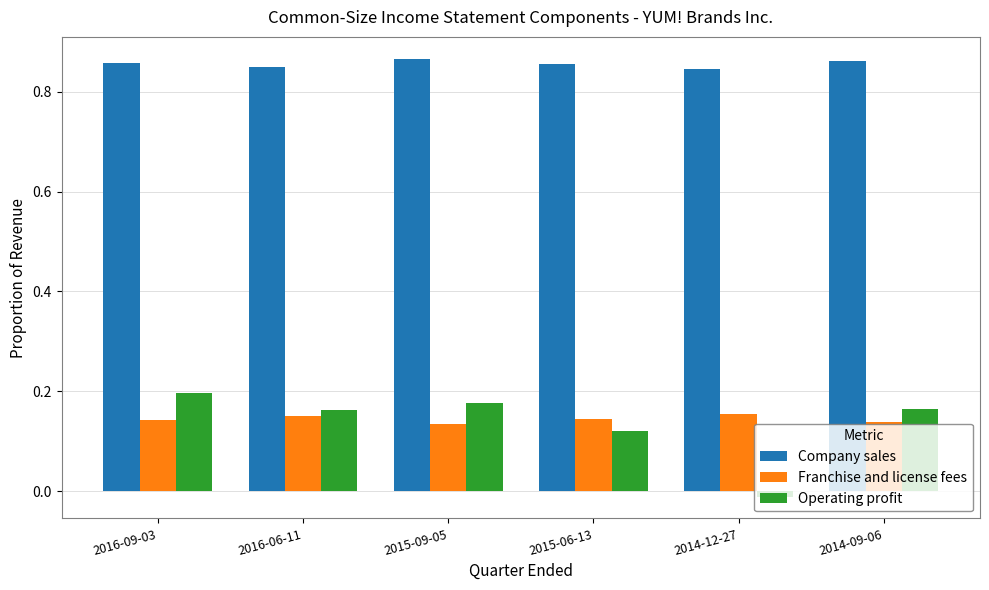

At how many categories does at least one series exceed 0?

6